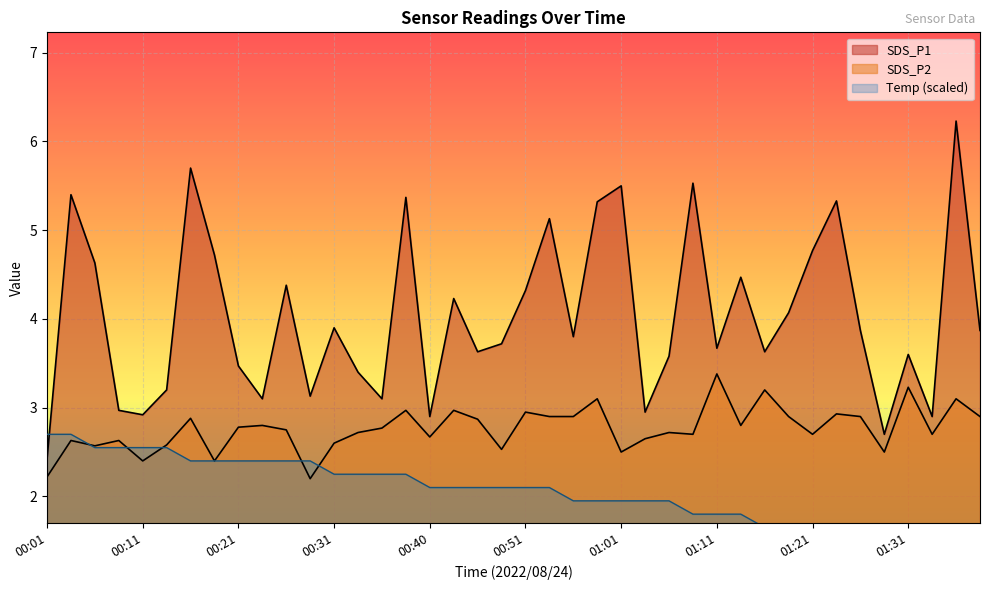

How many interior local valleys does the SDS_P2 series have?

12